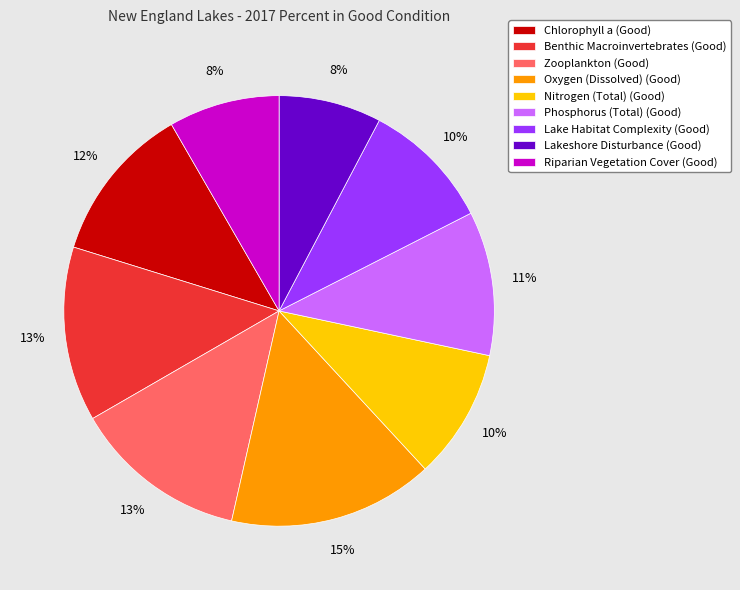

To the nearest percent, what is the combined percentage of Zooplankton (Good) and Phosphorus (Total) (Good)?

24%